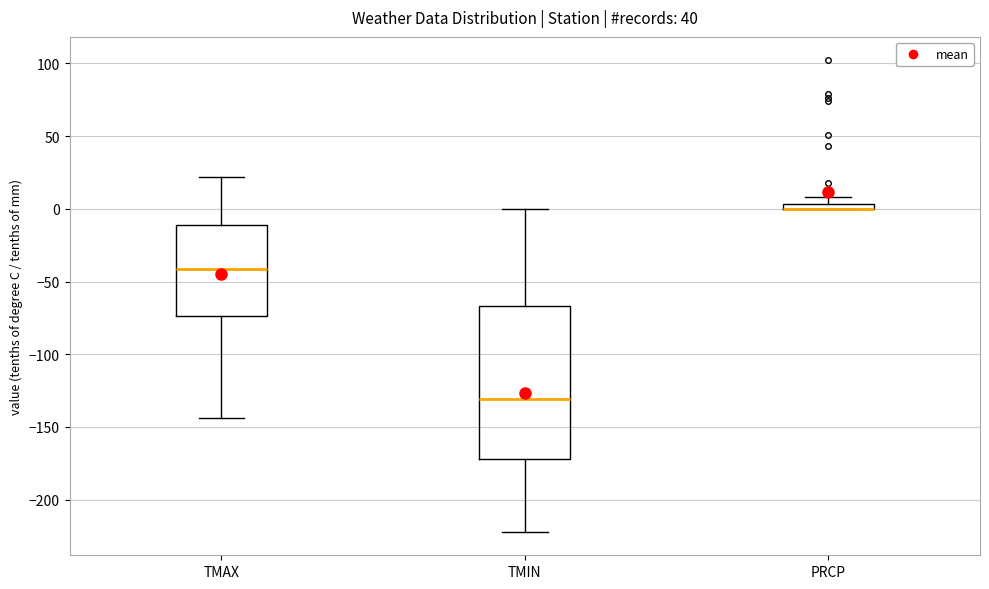

Where is the lower edge of the box for TMIN on the y-axis? The values are not printed on the chart, so give them approximately, as read against the axis.

-170